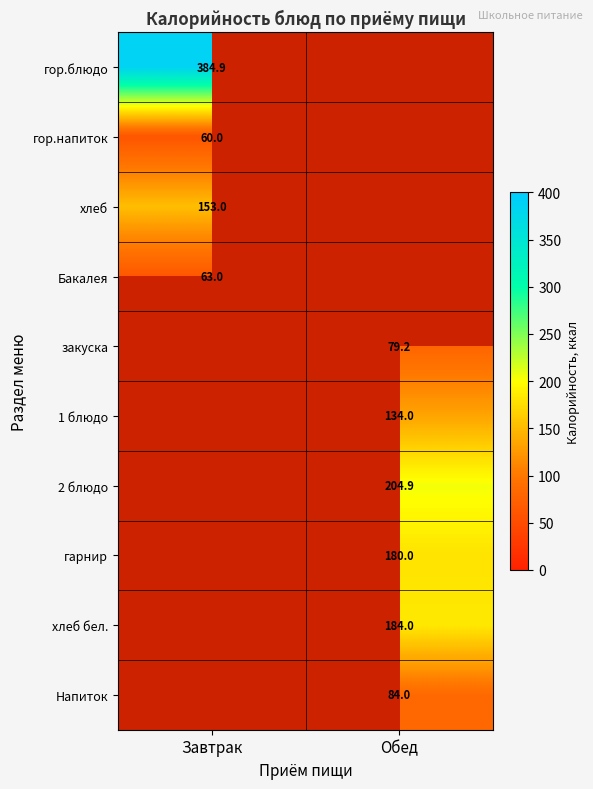

The value of Напиток at Обед is 84.0. True or false?

True